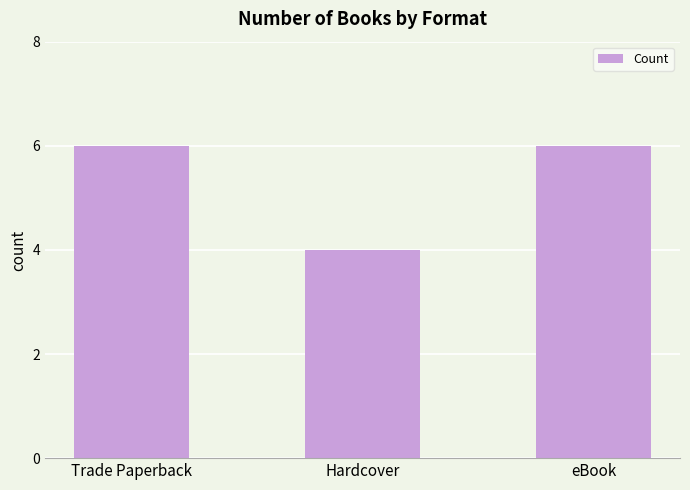

What is the sum of the values at Trade Paperback and eBook?

12